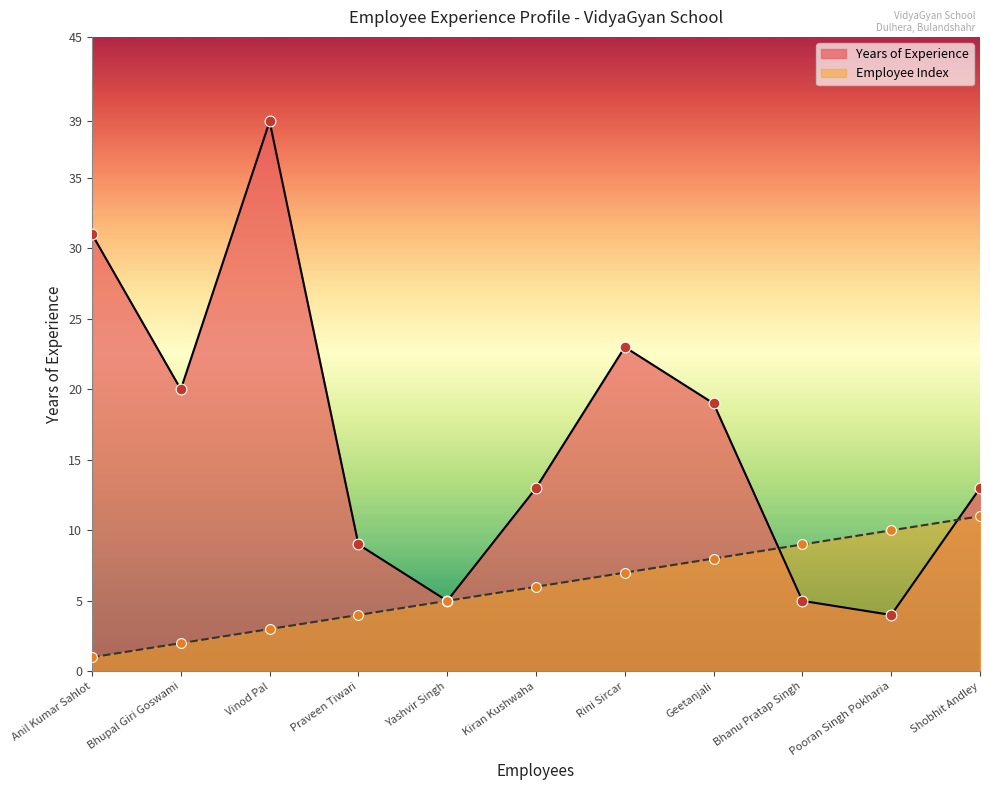

Which series has the largest total across all categories?

Years of Experience